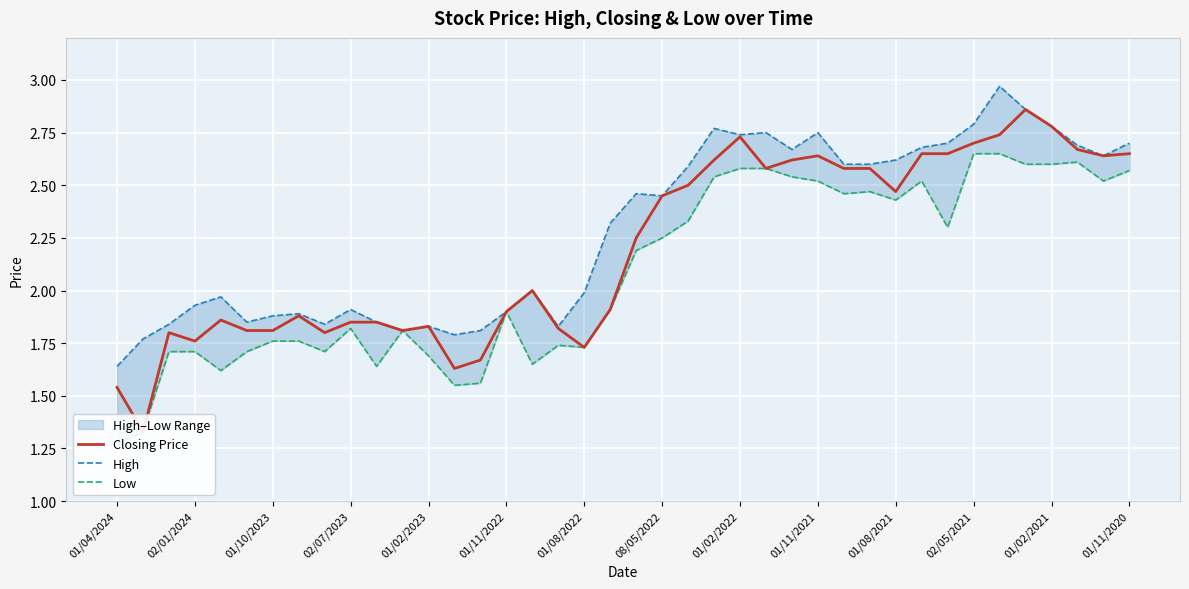

True or false: Closing Price has more than 0 interior local peaks.

True